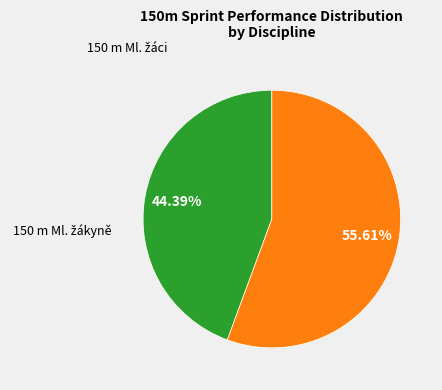

Is there any slice that represents more than half of the pie?

Yes